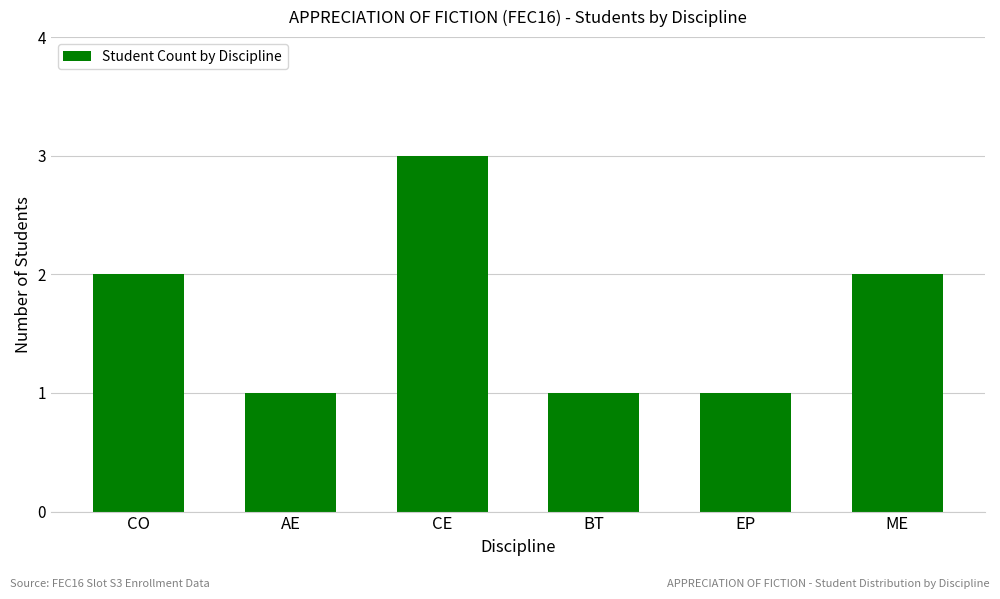

What is the label of the 4th bar from the right?

CE